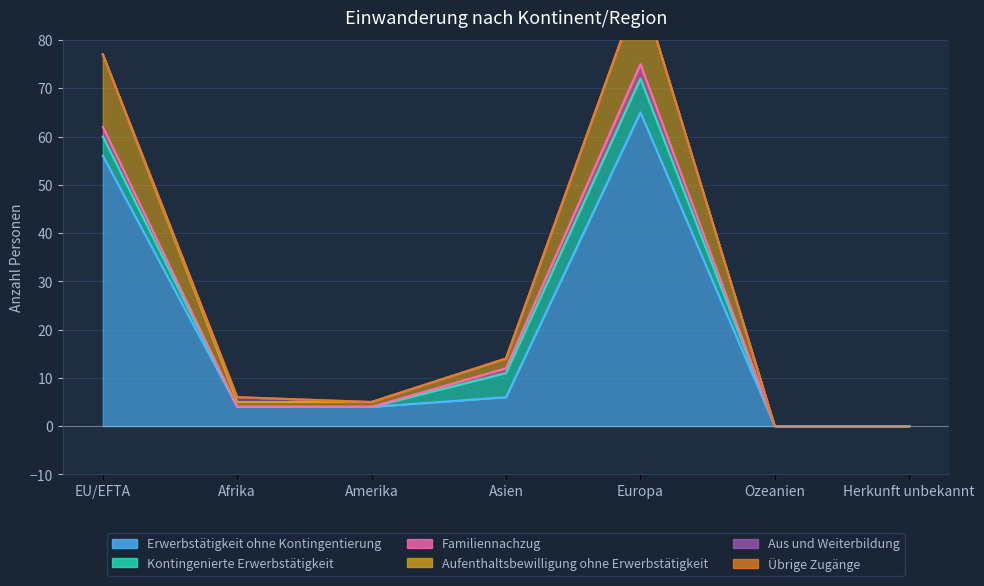

True or false: Kontingenierte Erwerbstätigkeit and Erwerbstätigkeit ohne Kontingentierung cross at least once.

False